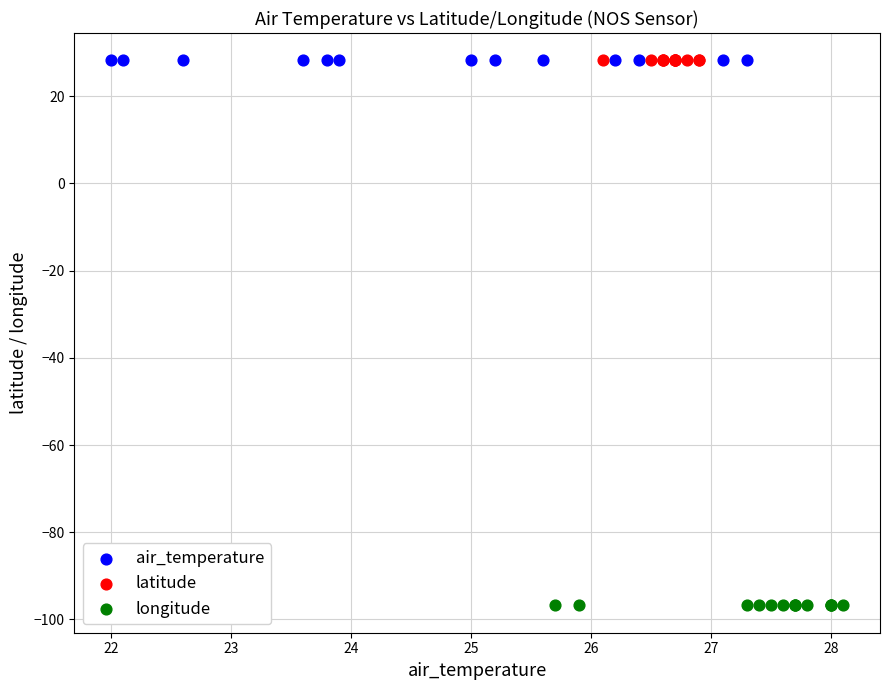

Which series contains the lowest Y value?

longitude